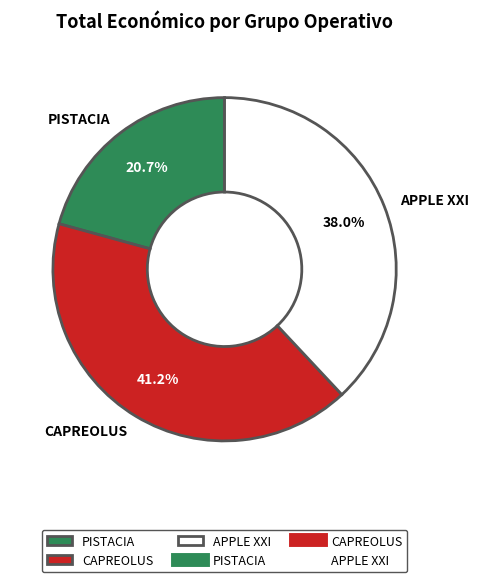

What is the largest slice in the pie chart?

CAPREOLUS